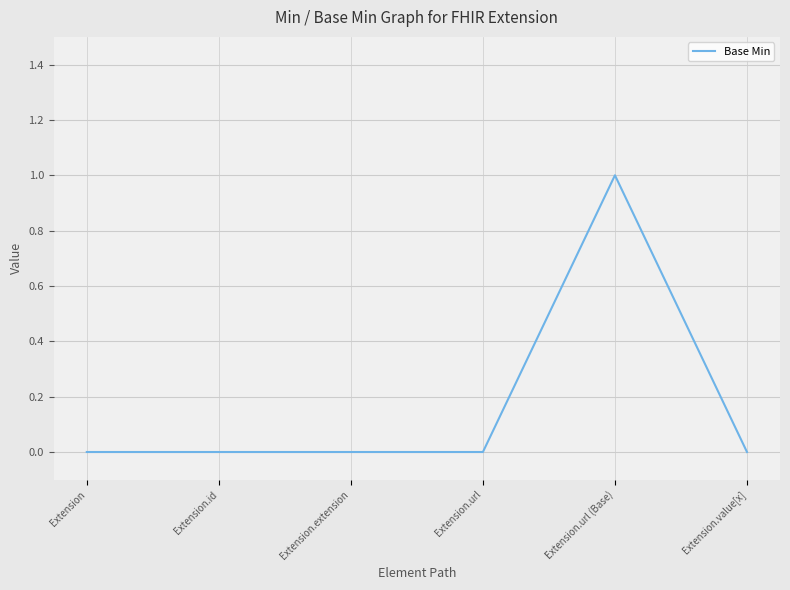

True or false: the data has more than 0 interior local peaks.

True